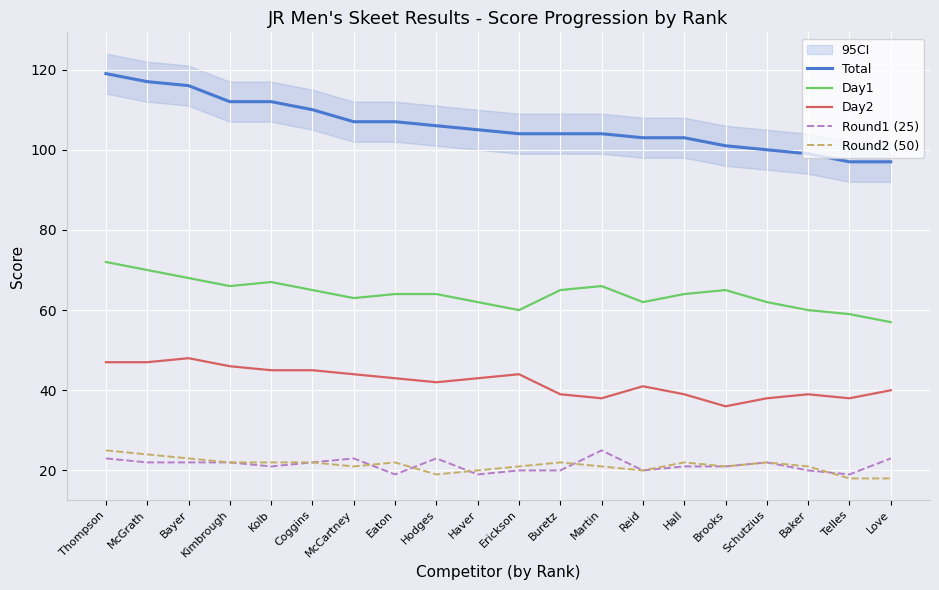

Which series has the largest total across all categories?

Total